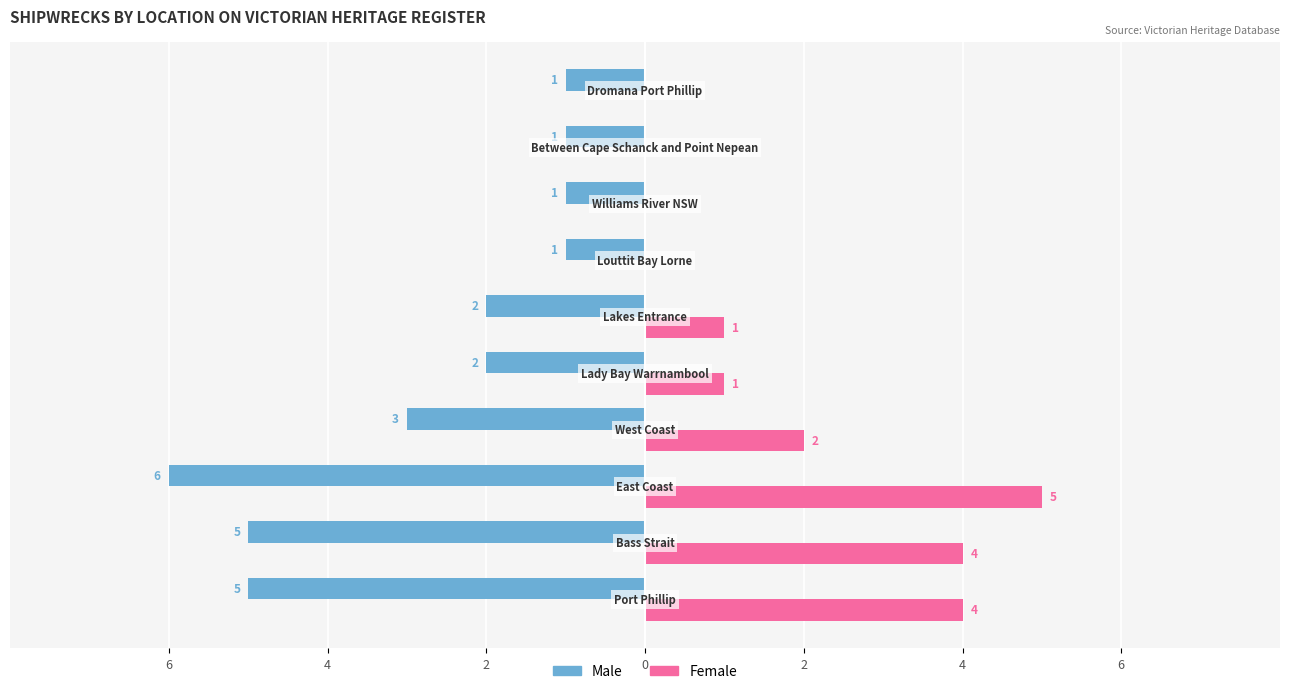

List the series in order of their overall mean, highest first.

Female, Male